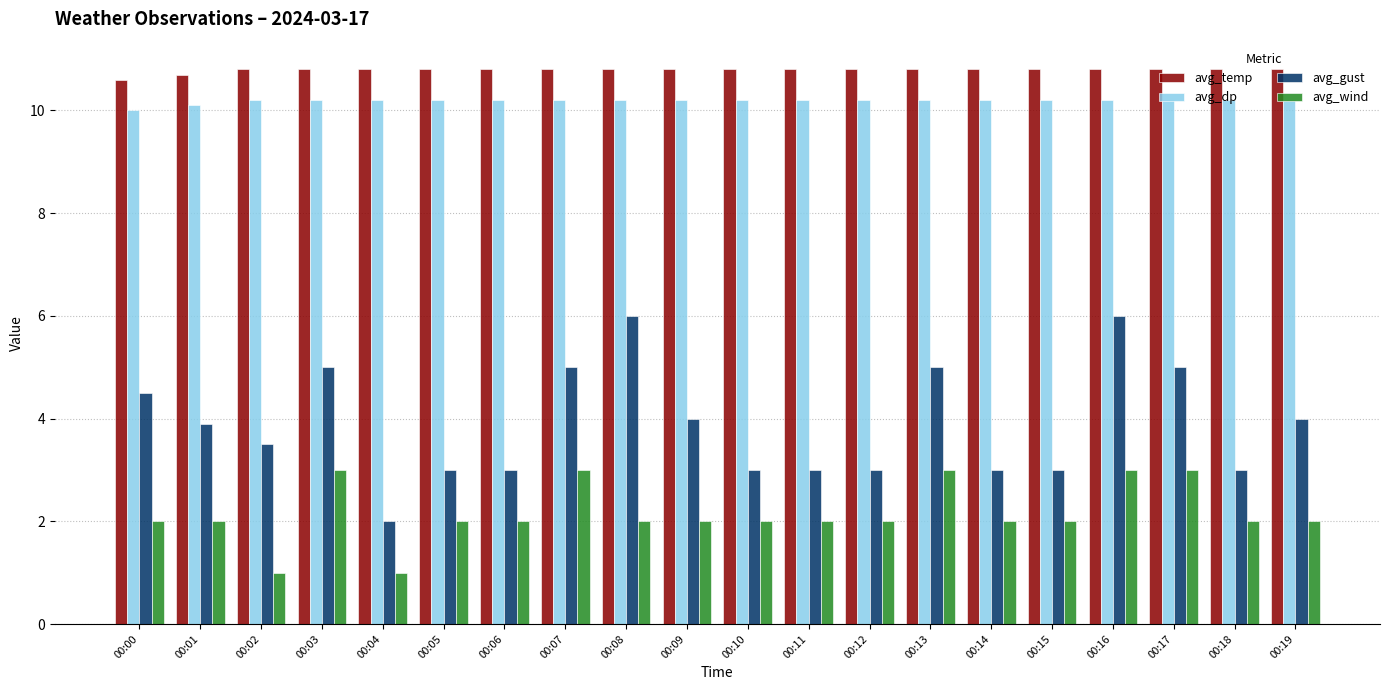

Count the number of data series in this chart.

4